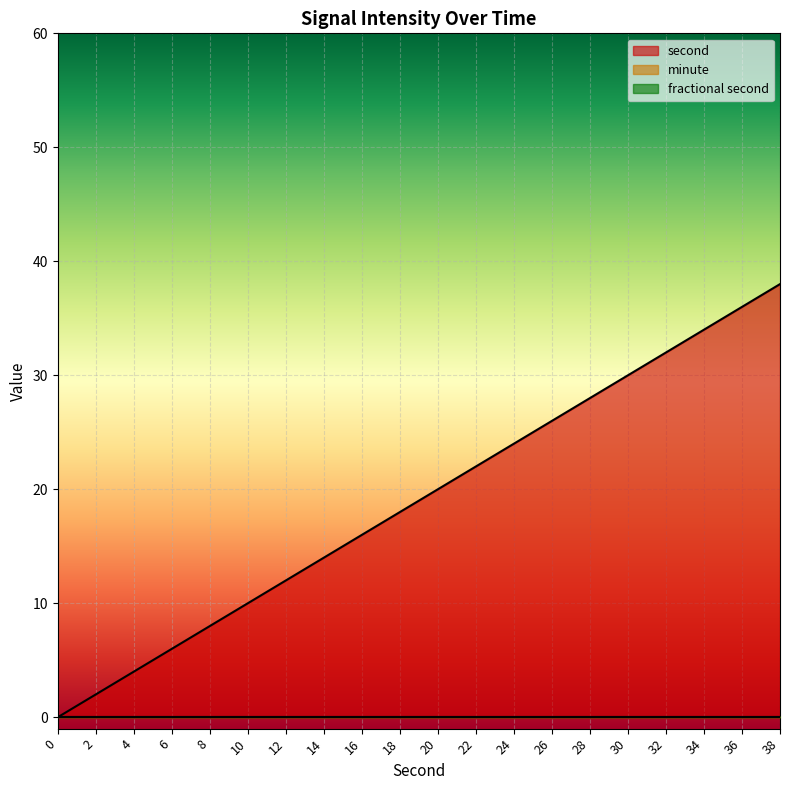

True or false: second and minute cross at least once.

False